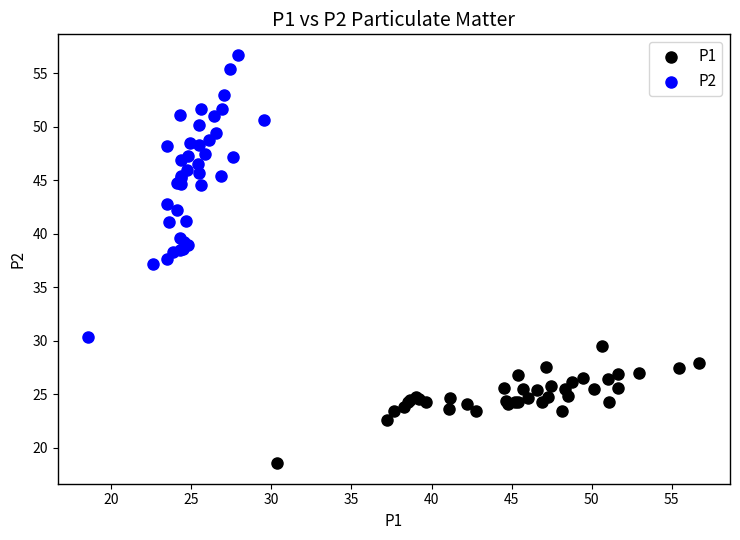

Which series reaches the minimum Y coordinate?

P1